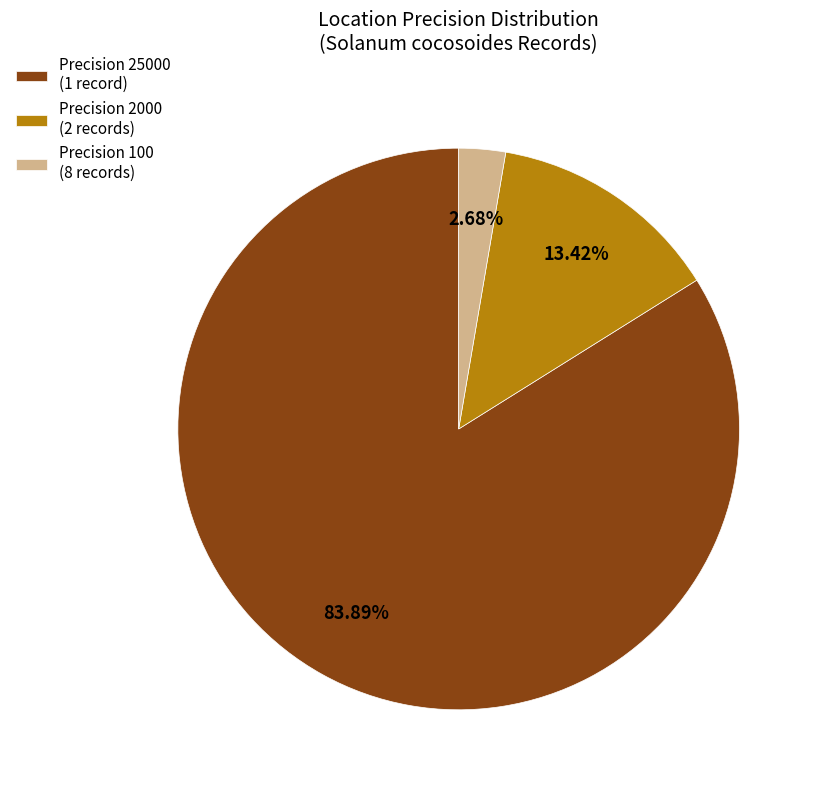

Which category has the biggest portion of the pie?

Precision 25000 (1 record)